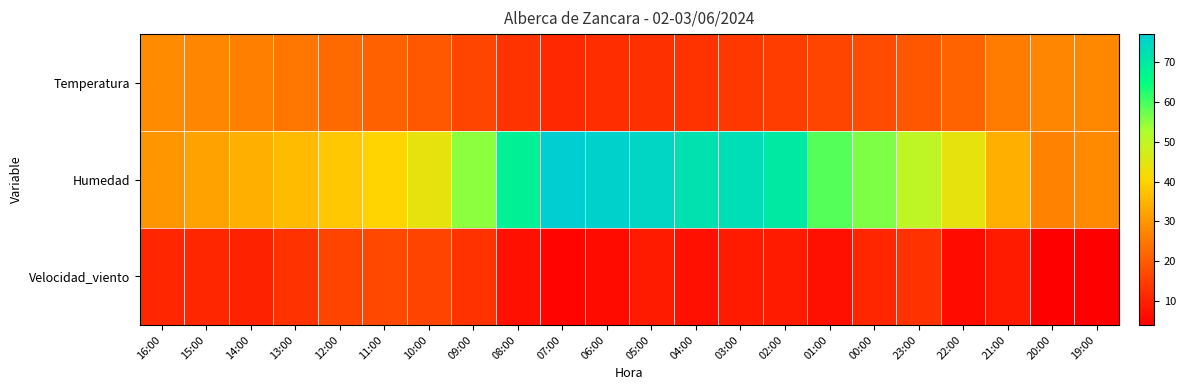

Which label corresponds to the smallest value in the chart?

20:00